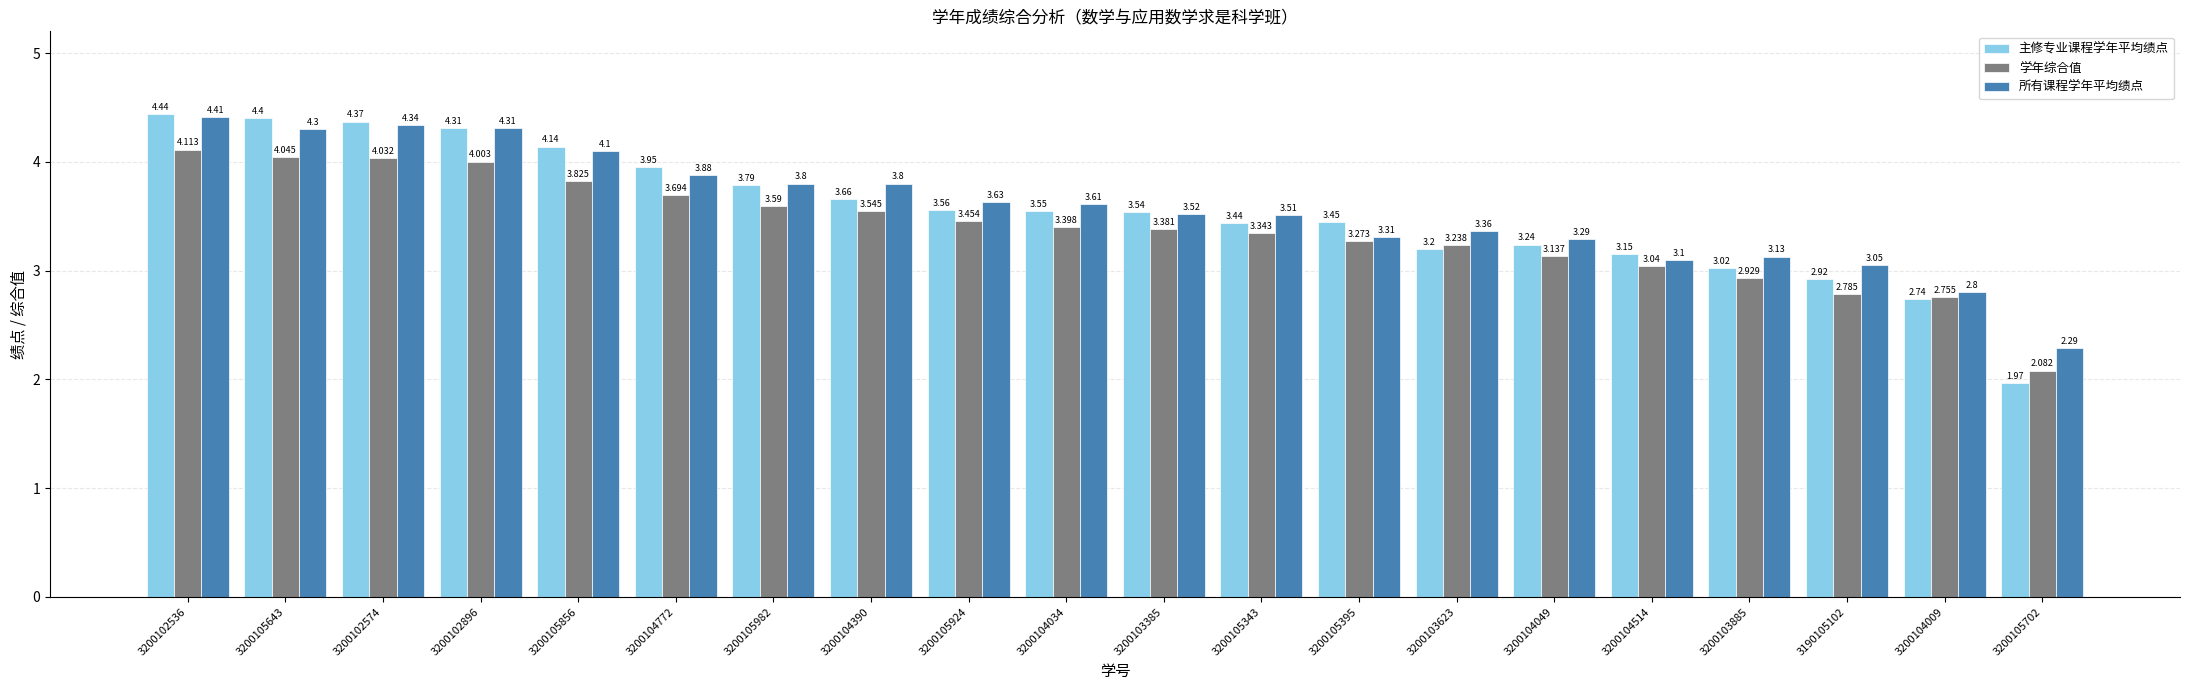

Rank the series at 3200104514 from lowest to highest value.

学年综合值, 所有课程学年平均绩点, 主修专业课程学年平均绩点